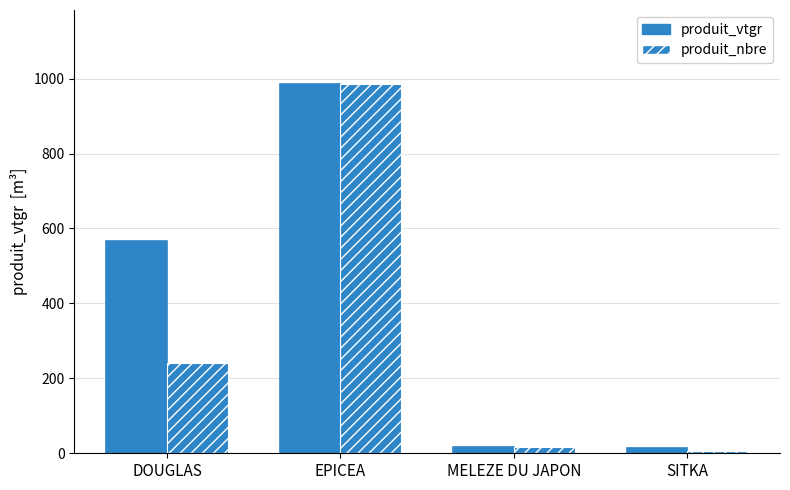

Does the chart contain any negative values?

No